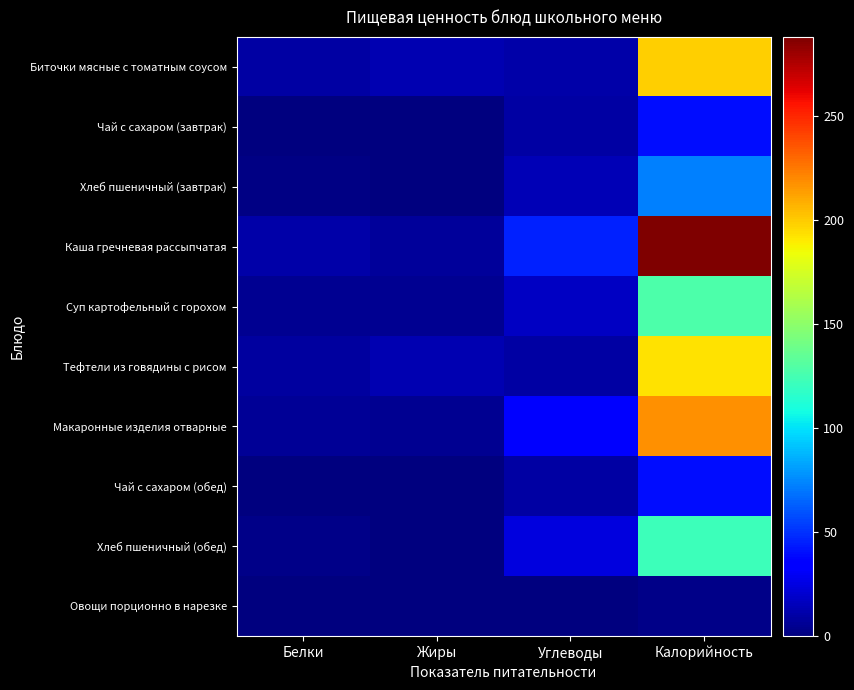

Which series has the largest total across all categories?

Каша гречневая рассыпчатая